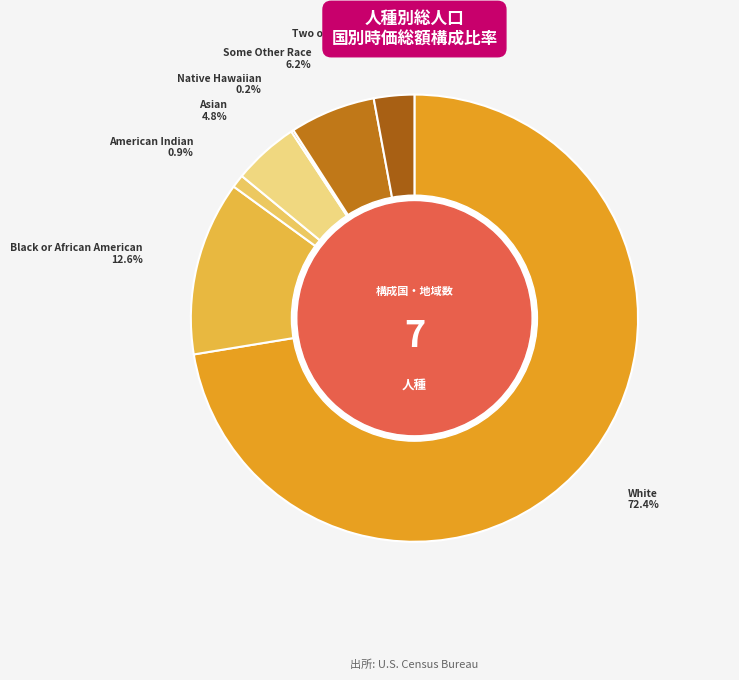

What is the largest slice in the pie chart?

White alone